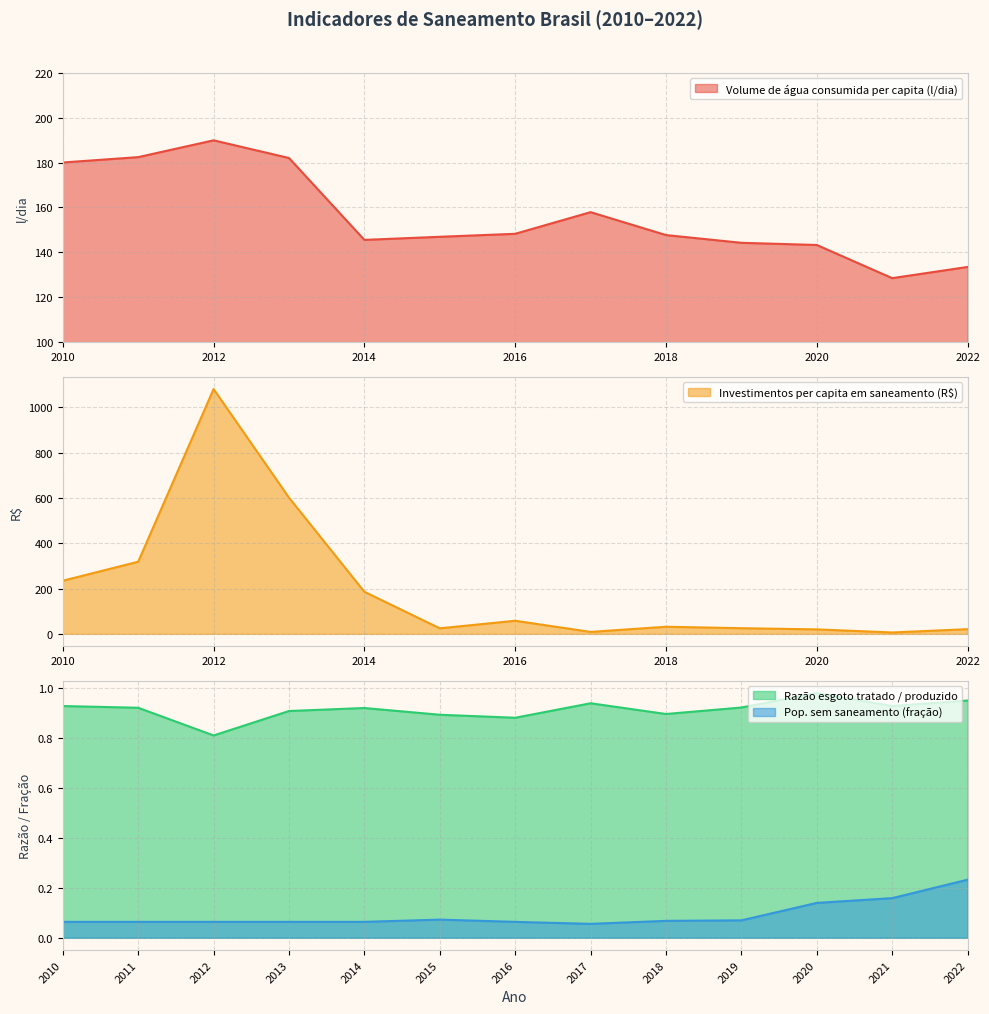

Reading left to right, extract all data points from this chart.

Volume de água consumida per capita (l/dia): 2010=180.0	2011=182.4	2012=189.9	2013=182.0	2014=145.6	2015=146.9	2016=148.3	2017=157.9	2018=147.7	2019=144.2	2020=143.3	2021=128.5	2022=133.5
Investimentos per capita em saneamento: 2010=234.3	2011=318.2	2012=1079.9	2013=600.7	2014=185.4	2015=24.4	2016=57.7	2017=8.5	2018=31.3	2019=24.9	2020=19.6	2021=6.1	2022=20.6
Razão esgoto tratado: 2010=0.9	2011=0.9	2012=0.8	2013=0.9	2014=0.9	2015=0.9	2016=0.9	2017=0.9	2018=0.9	2019=0.9	2020=1.0	2021=0.9	2022=1.0
Pop. sem saneamento (%): 2010=0.1	2011=0.1	2012=0.1	2013=0.1	2014=0.1	2015=0.1	2016=0.1	2017=0.1	2018=0.1	2019=0.1	2020=0.1	2021=0.2	2022=0.2